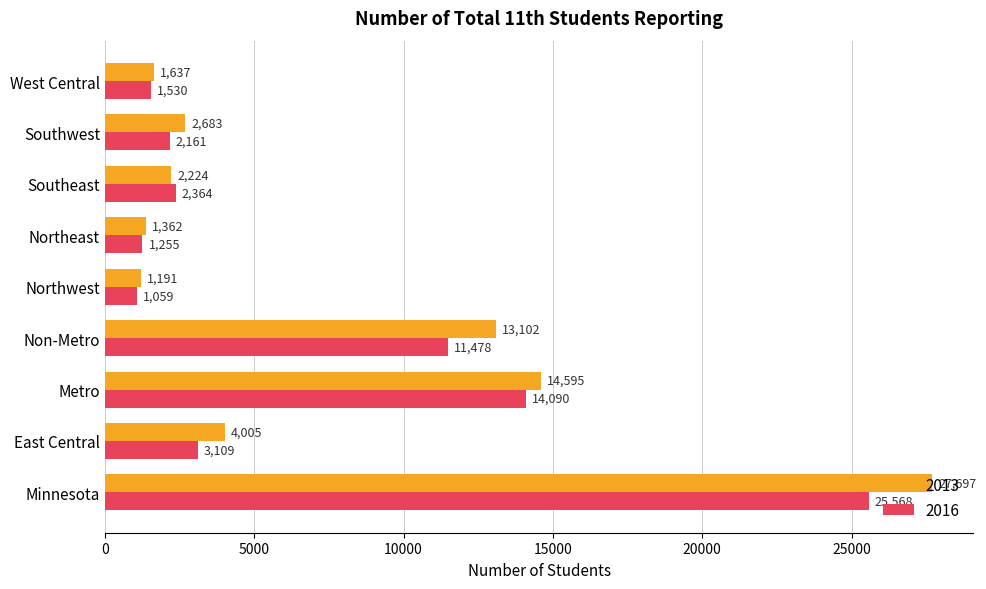

What is the sum of the 2013 values at Southwest and East Central?

6688